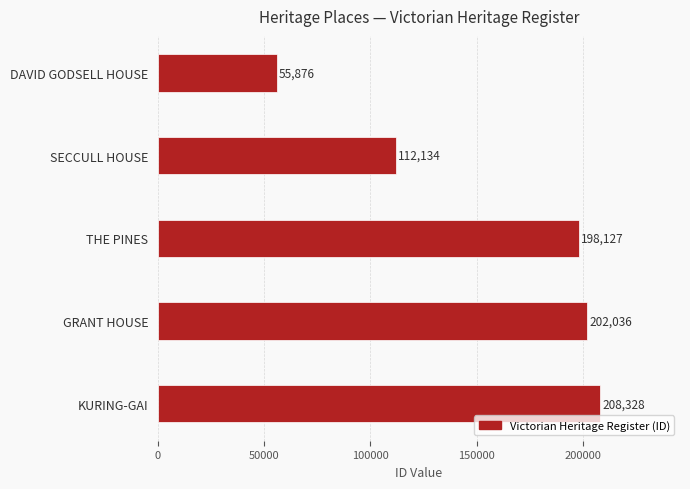

Reading top to bottom, extract all data points from this chart.

55876	112134	198127	202036	208328